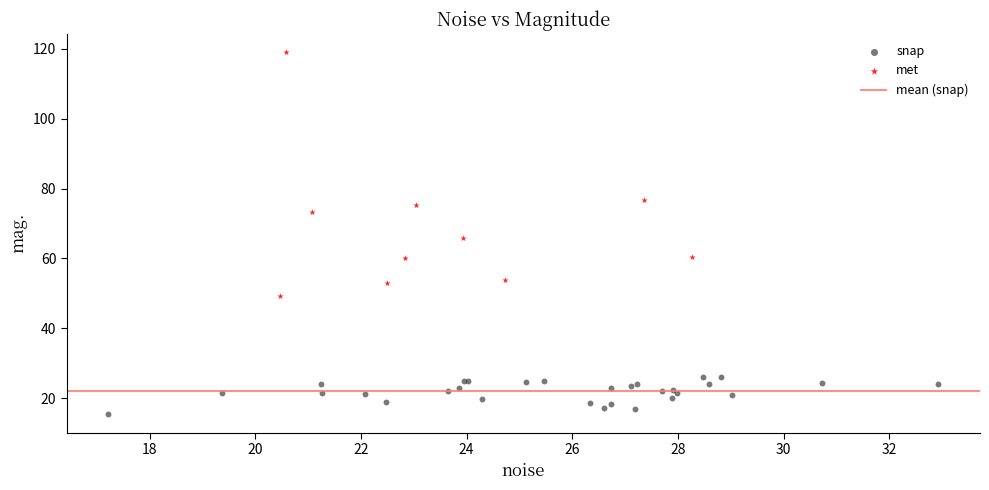

Which series has the widest spread of Y values?

met